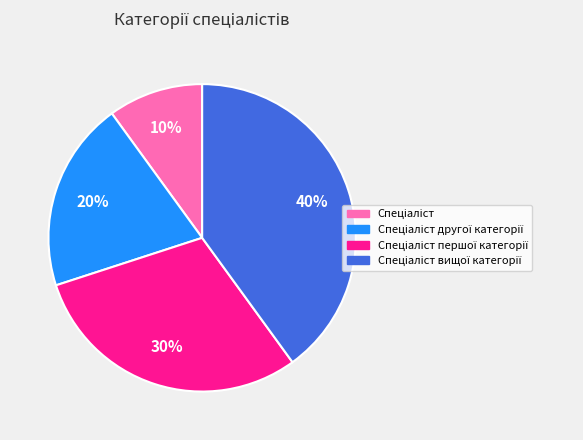

To the nearest percent, what is the average slice percentage?

25%